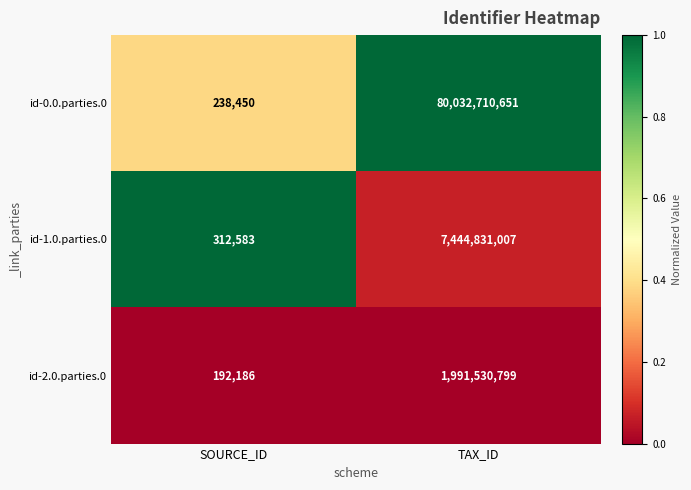

Reading left to right, transcribe all the data shown in this chart.

id-0.0.parties.0: SOURCE_ID=238450	TAX_ID=80032710651
id-1.0.parties.0: SOURCE_ID=312583	TAX_ID=7444831007
id-2.0.parties.0: SOURCE_ID=192186	TAX_ID=1991530799